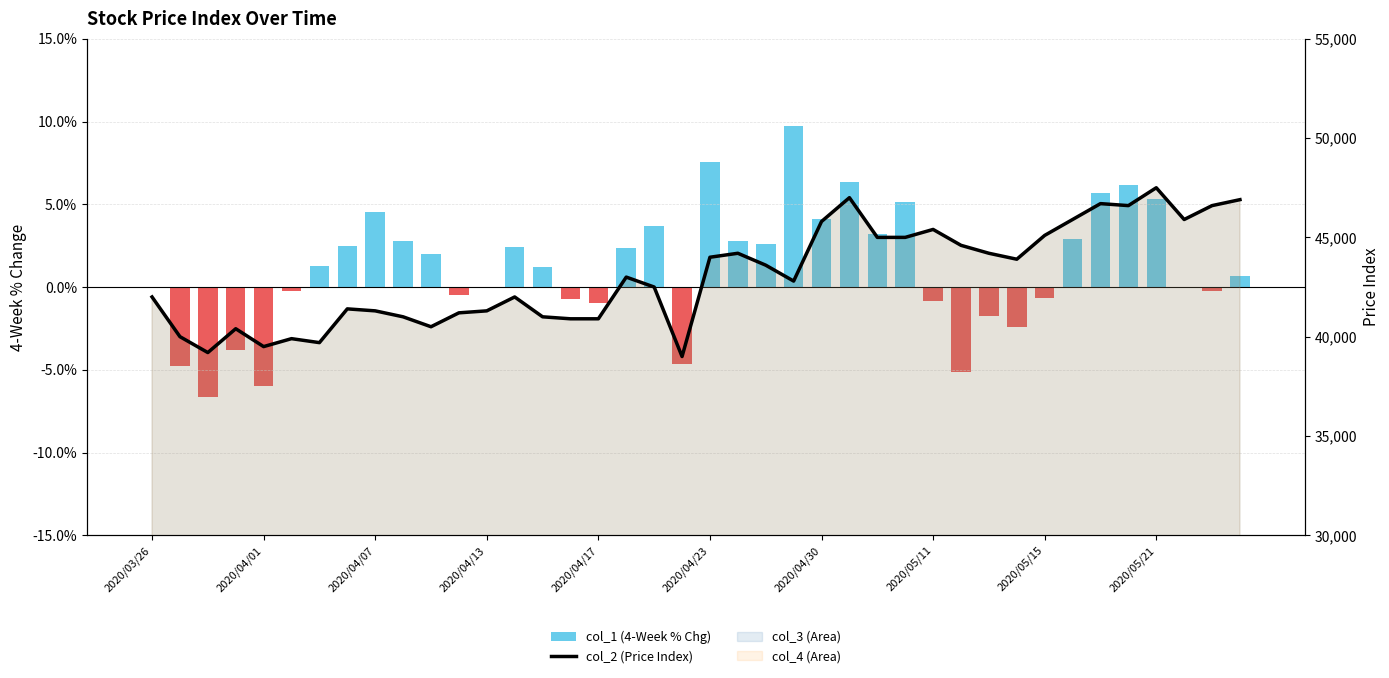

What is the greatest value displayed?

47500.0